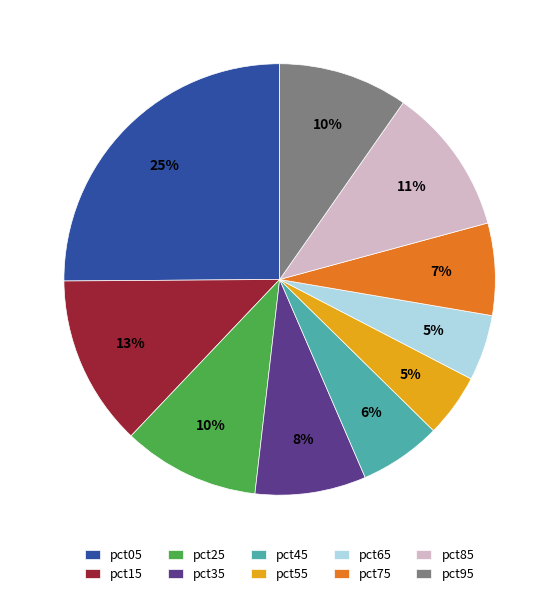

To the nearest percent, what is the difference between the pct35 and pct45 slice percentages?

2%